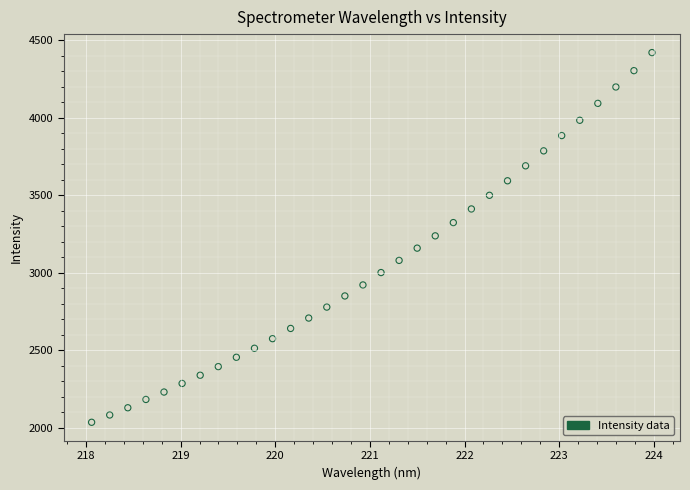

What is the range of Y values (max minus min)?

2385.7